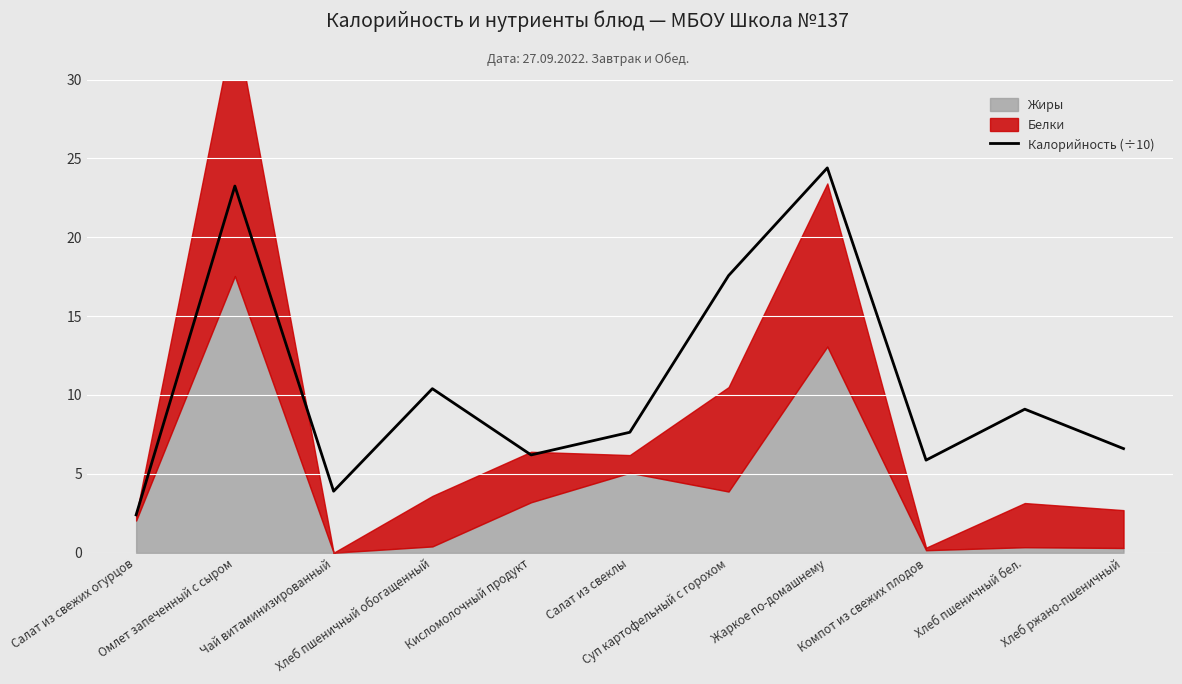

Is it true that the value at Хлеб пшеничный обогащенный is 10.4?

True